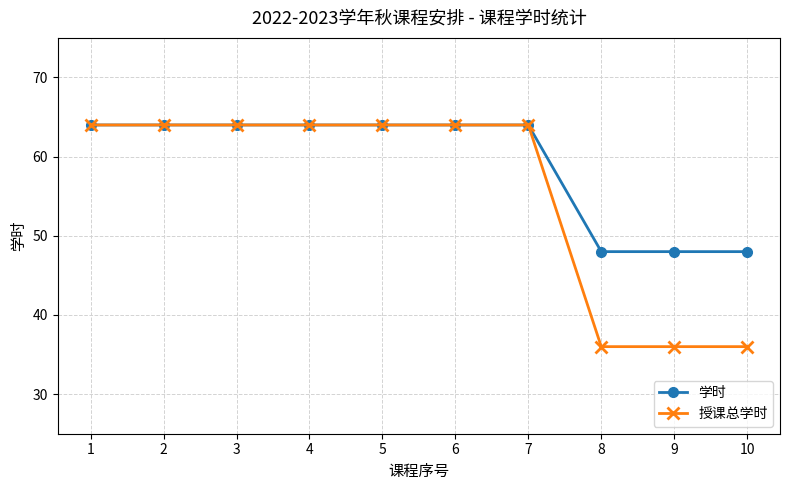

Count the 授课总学时 values in the range 36 to 64.

10